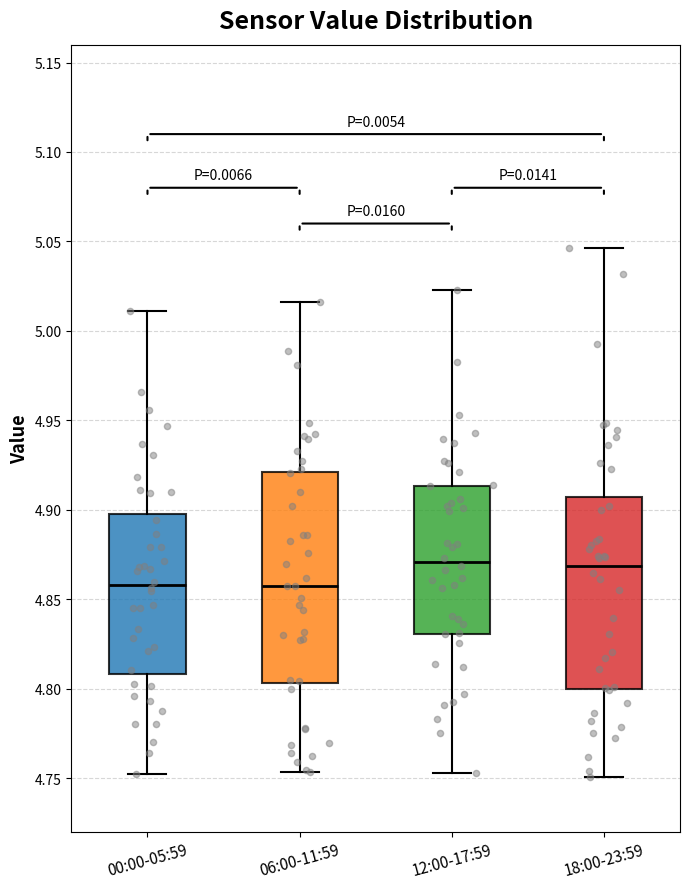

Comparing the boxes themselves (not the whiskers), which one is the tallest?

06:00-11:59